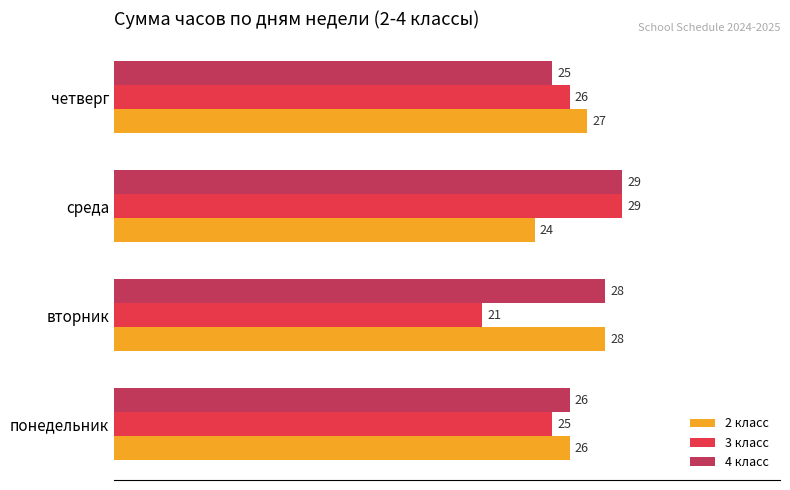

True or false: 3 класс has a value of 29 at среда.

True